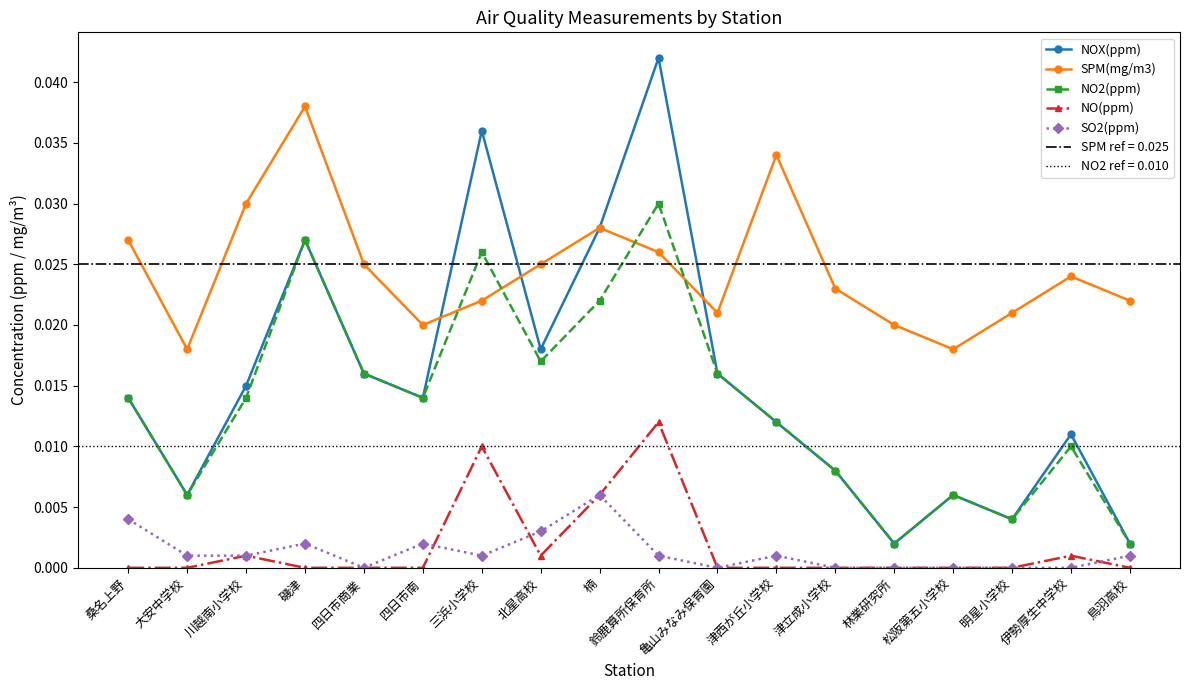

True or false: NO2(ppm) and NOX(ppm) cross at least once.

False